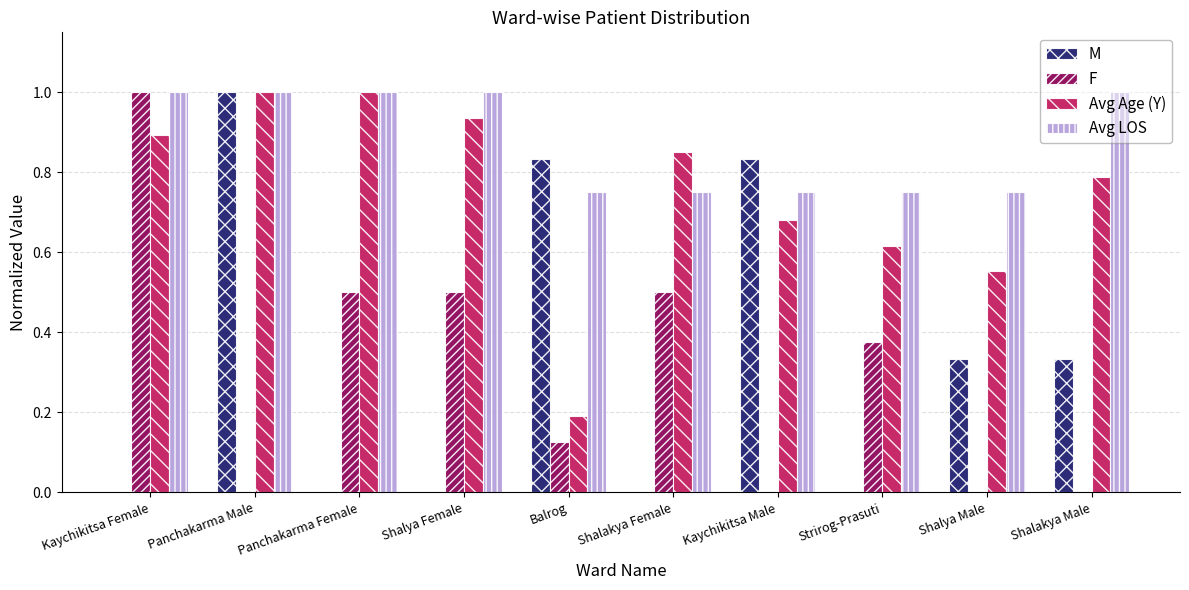

Between Kaychikitsa Male and Shalakya Male, which series saw the biggest shift?

M